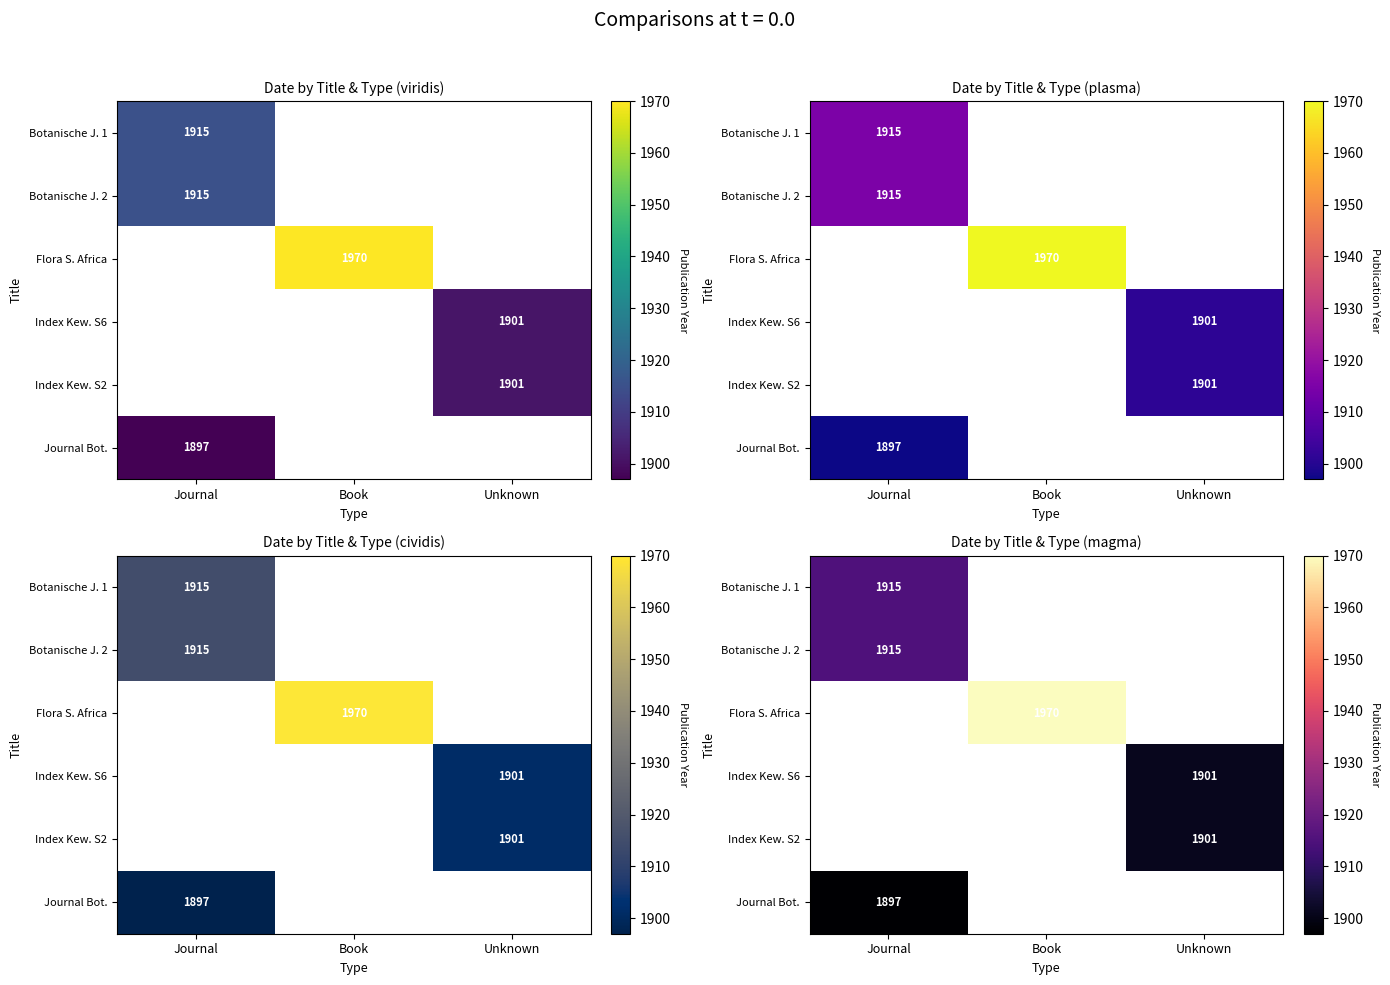

What is the minimum value shown in the chart?

1897.0